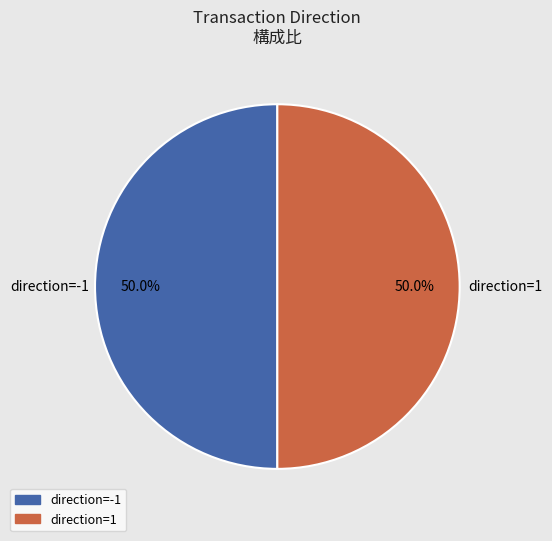

How many slices are in this pie chart?

2